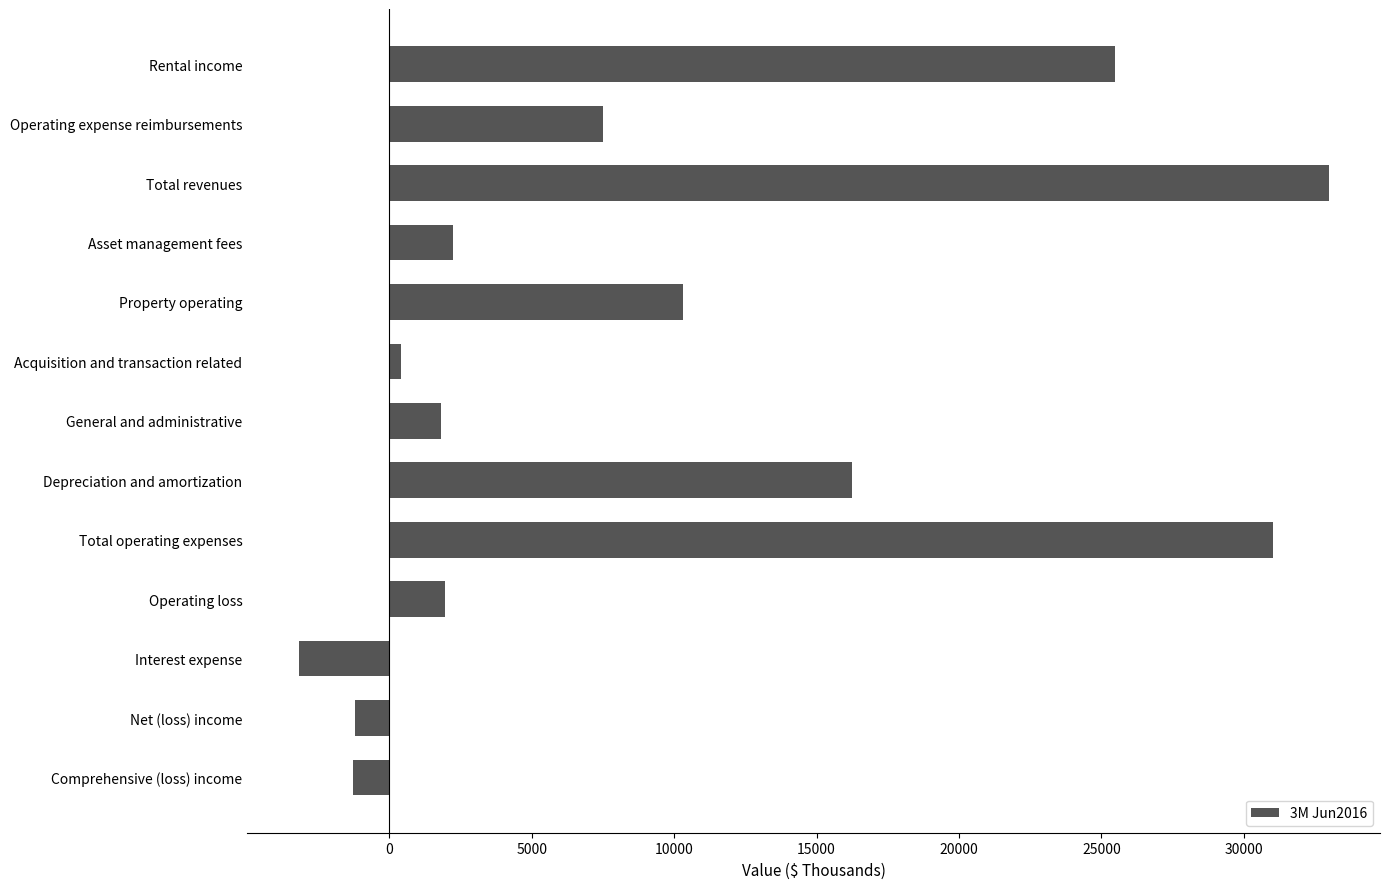

How many data points are less than 2248?

6